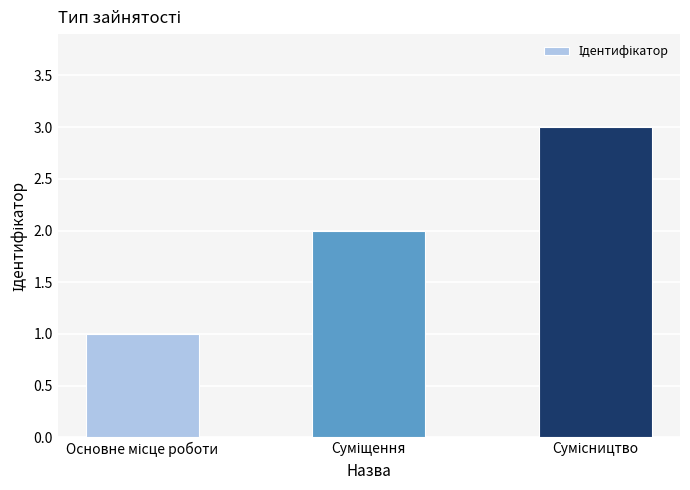

What is the maximum value shown in the chart?

3